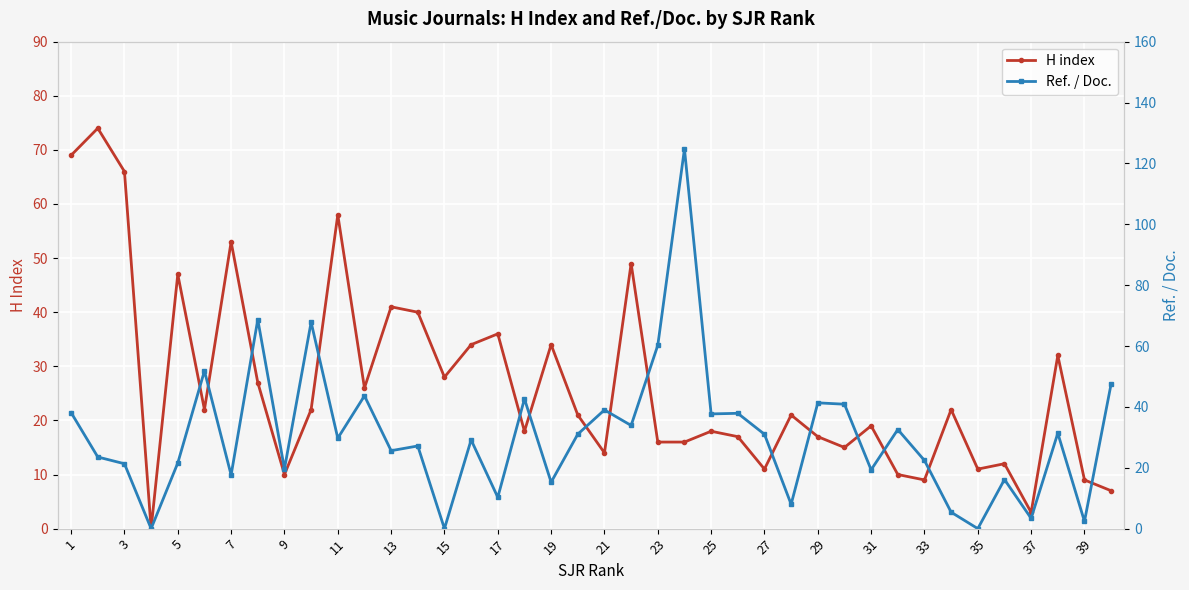

The value of H index at 13 is 17.8. True or false?

False